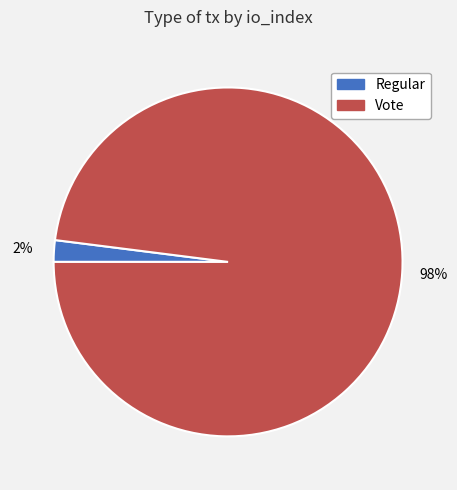

Is there a majority slice in this chart?

Yes